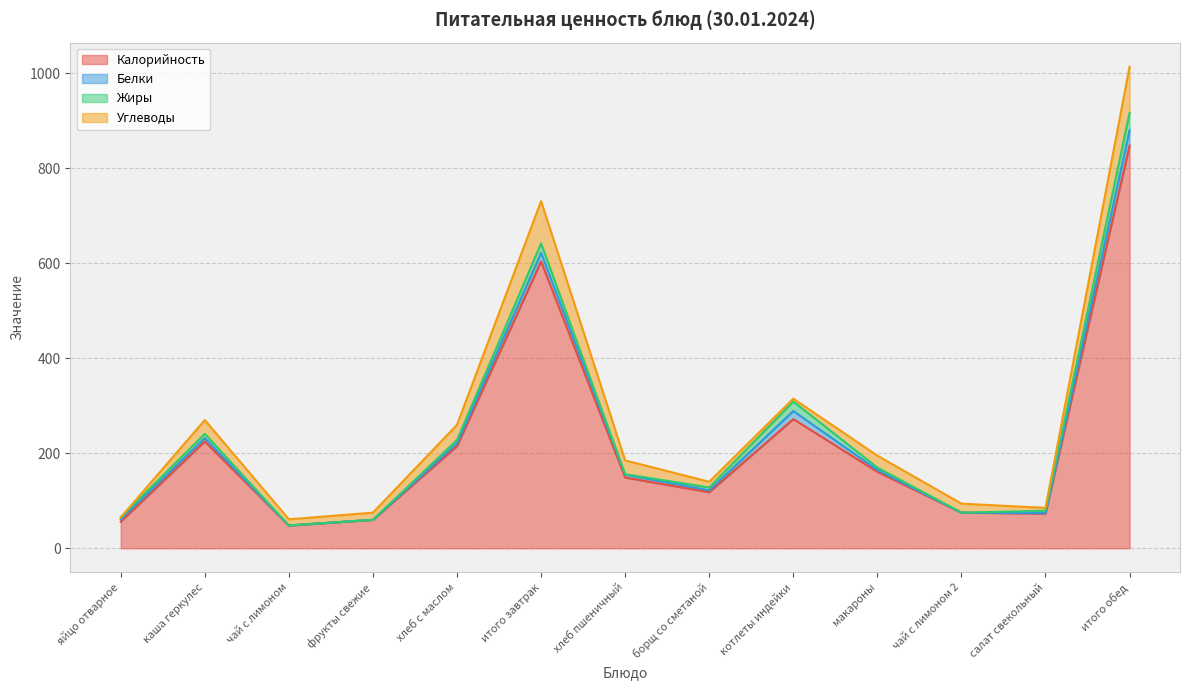

Which series has the largest range (max minus min)?

Калорийность